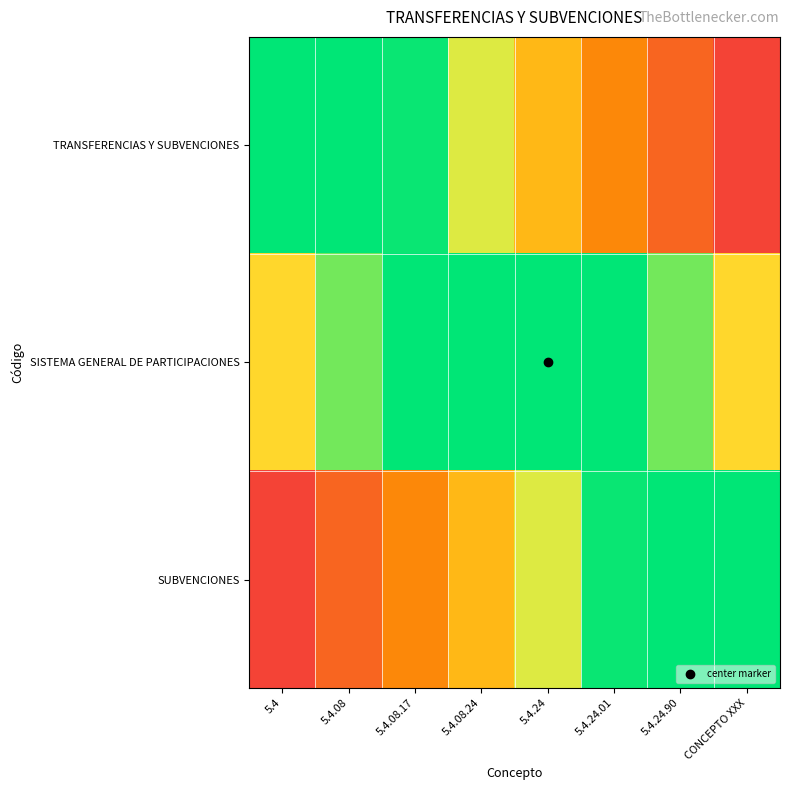

At how many categories does at least one series exceed 0?

8